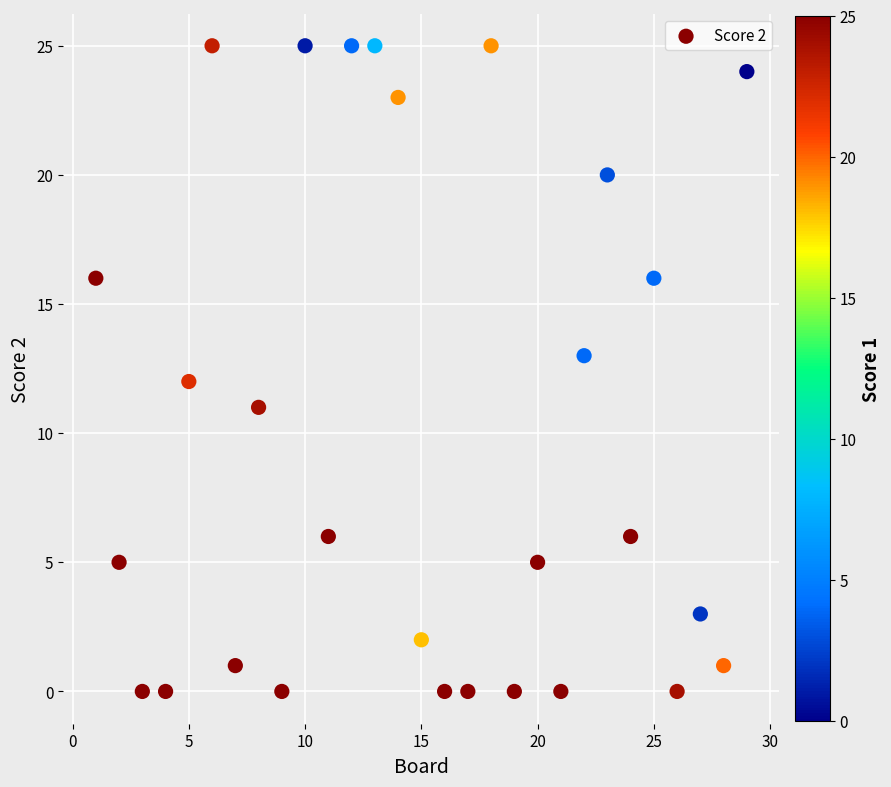

What is the range of Y values (max minus min)?

25